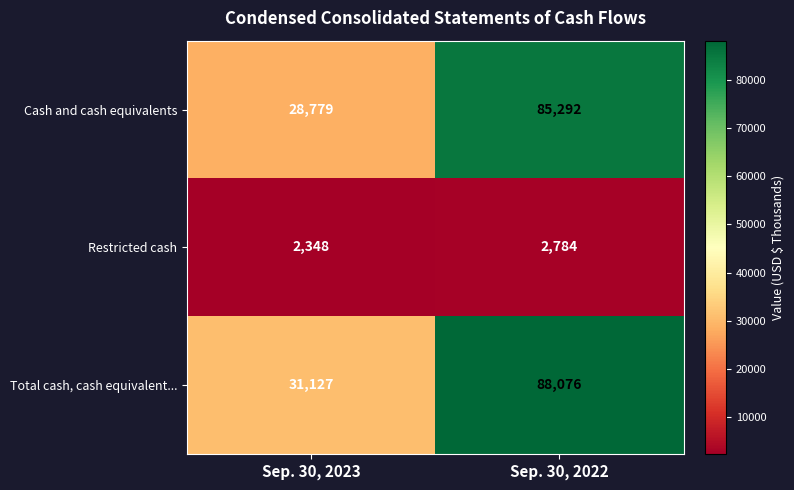

At which category does the chart reach its minimum across all series?

Sep. 30, 2023